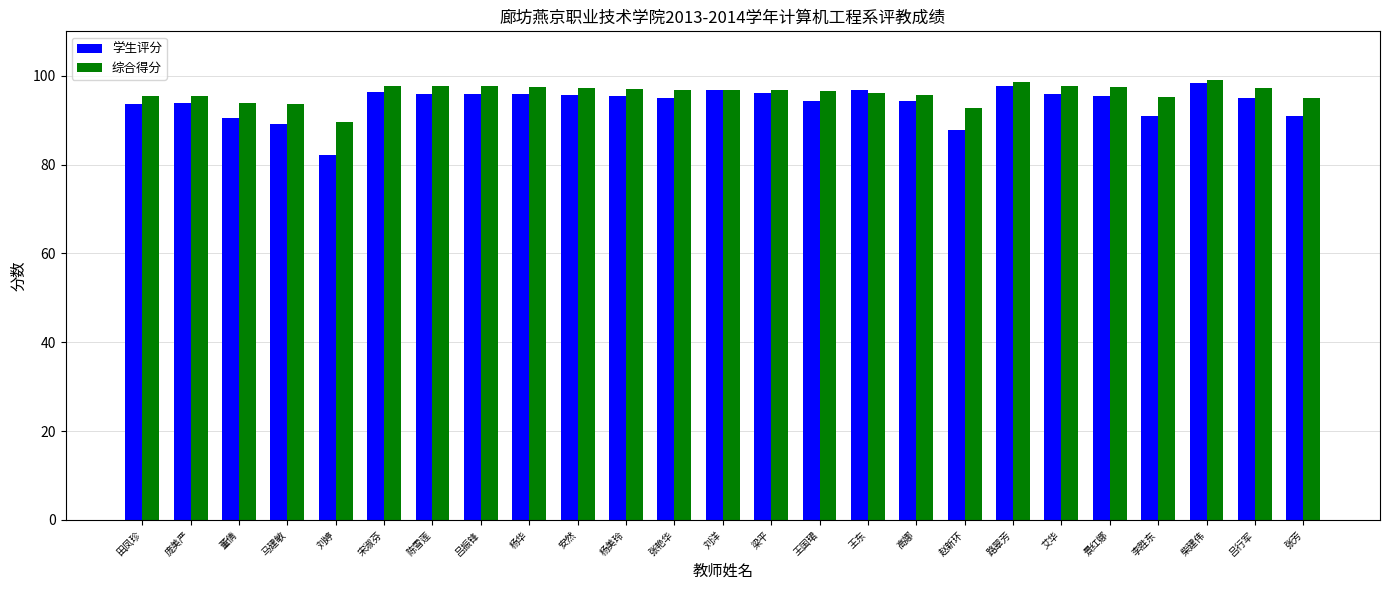

Is it true that 综合得分 equals 95.6 at 高娜?

True